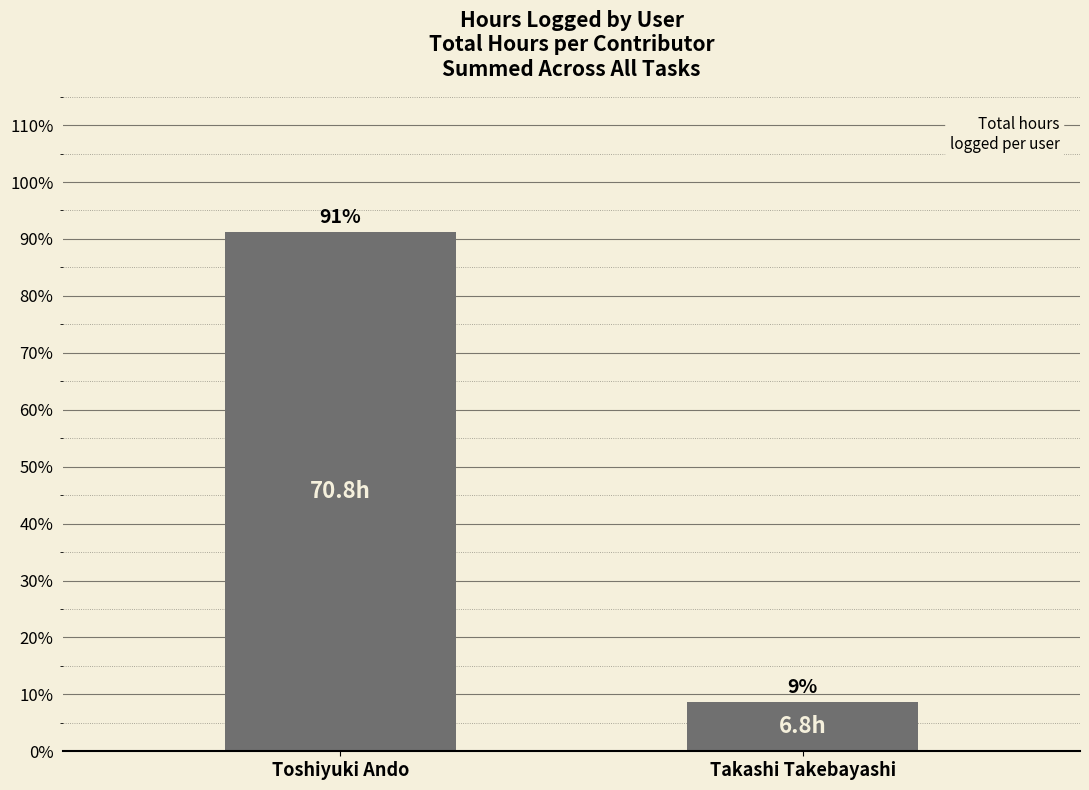

What is the label of the 1st bar from the left?

Toshiyuki Ando